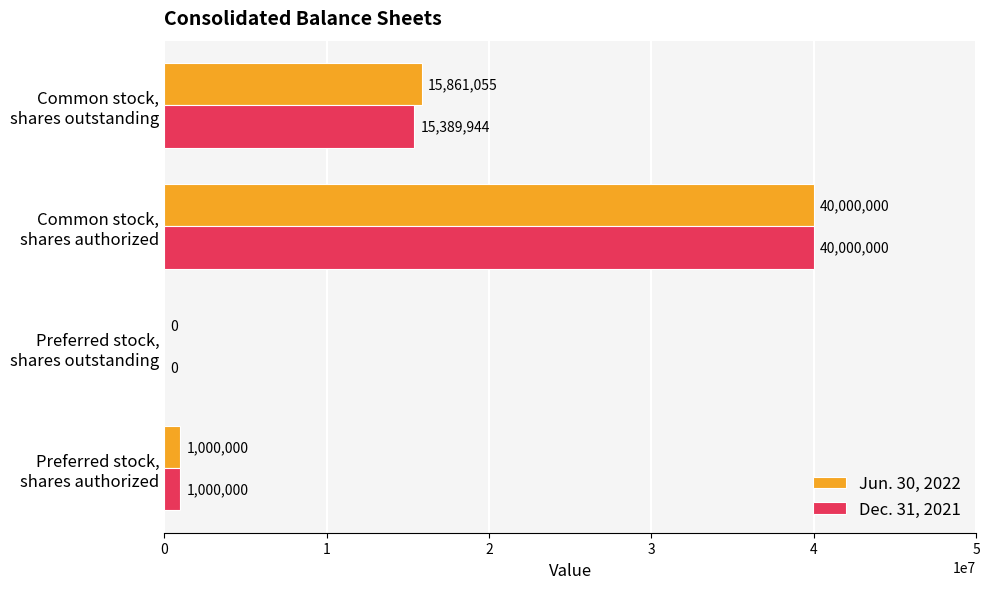

What is the highest value of the Dec. 31, 2021 series?

40000000